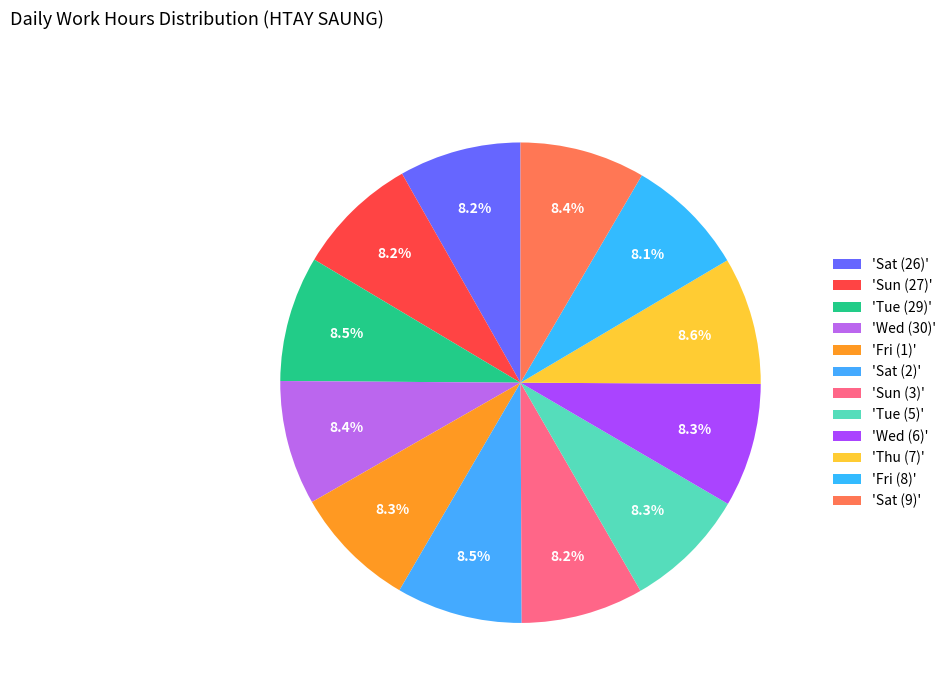

To the nearest percent, what is the difference between the largest and smallest slice percentages?

1%